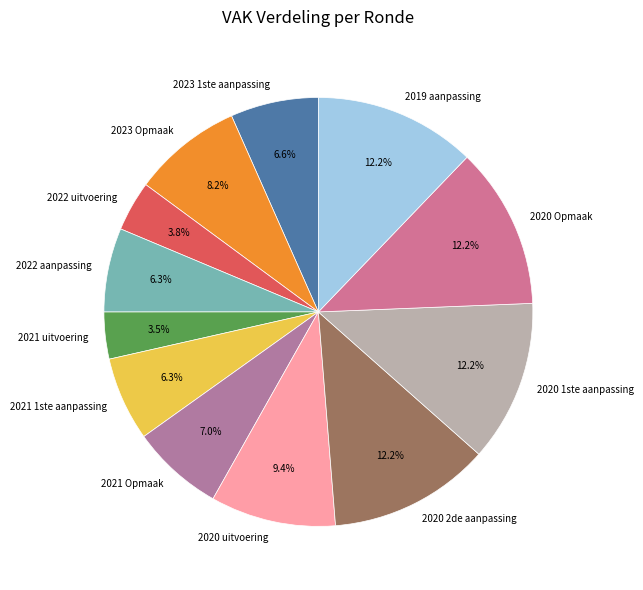

Does 2020 uitvoering account for over 50% of the chart?

No